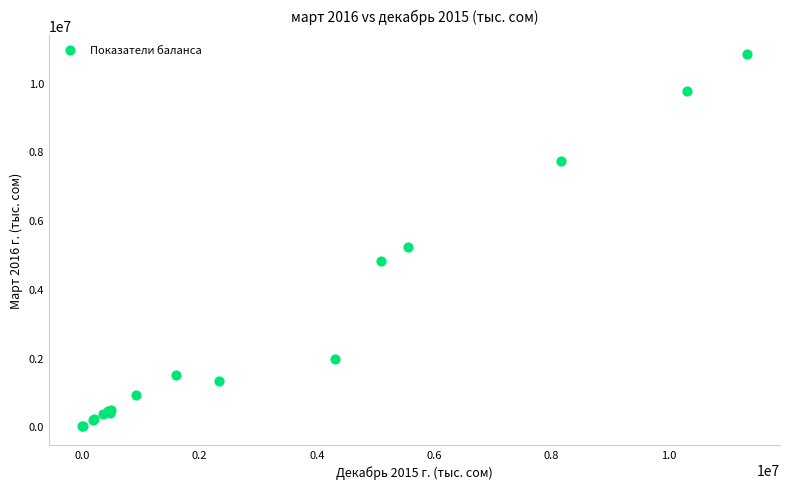

What Y value in the scatter plot is closest to 5418904?

5205361